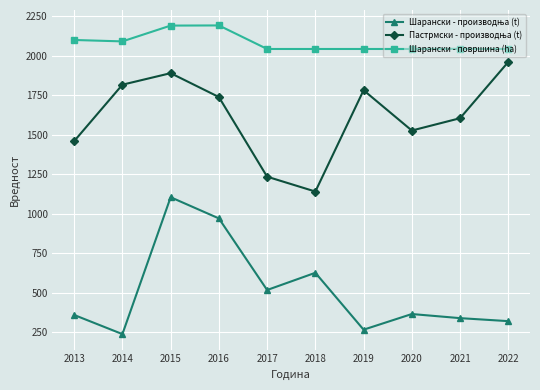

Which series has the largest total across all categories?

Шарански - површина (ha)